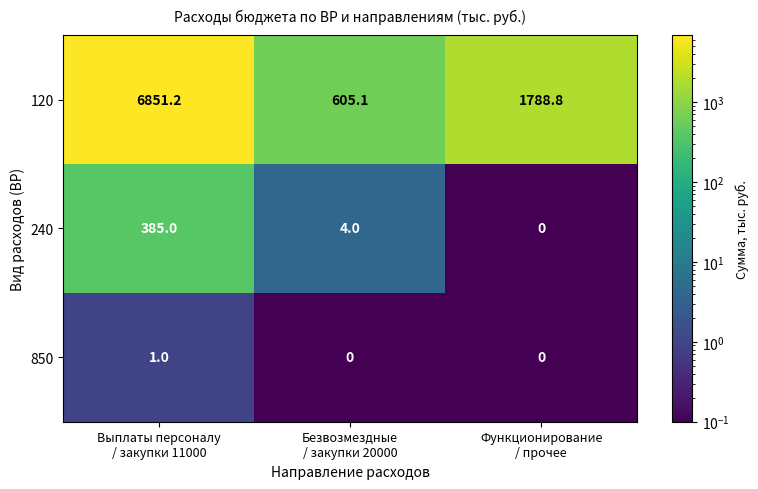

Which series has the largest range (max minus min)?

120